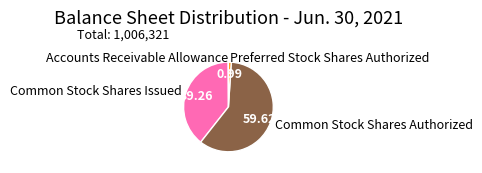

Does any single category account for the majority?

Yes